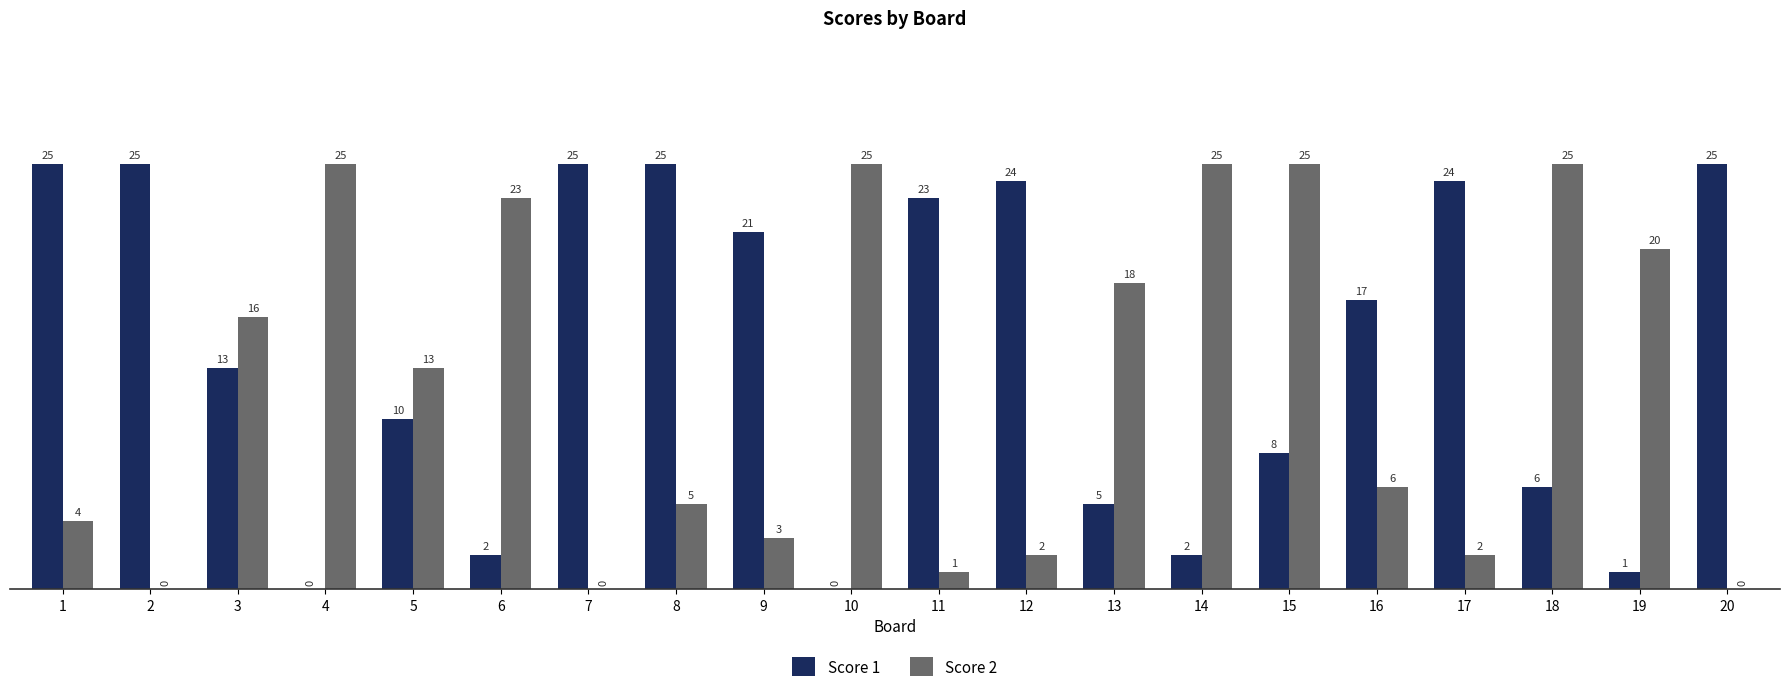

At which category is the sum across all series the highest?

15